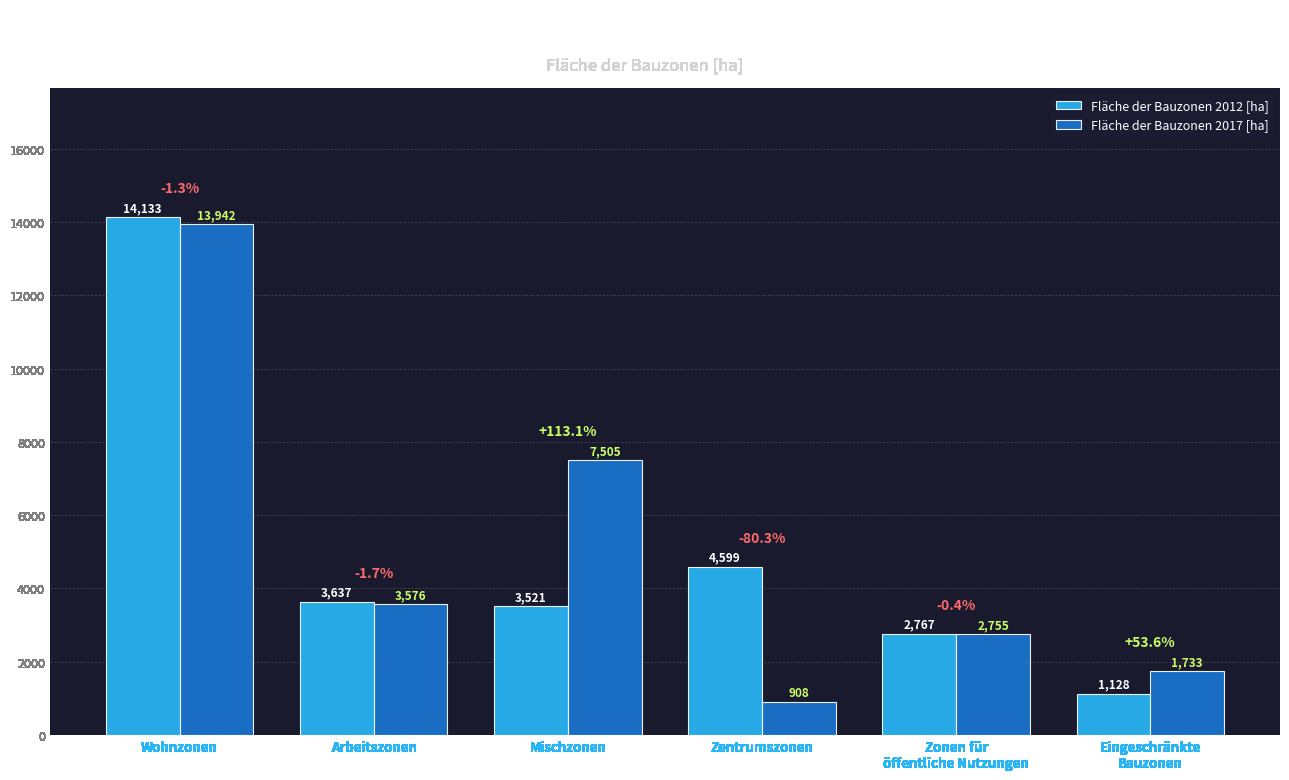

What is the label of the 3rd bar from the right?

Zentrumszonen